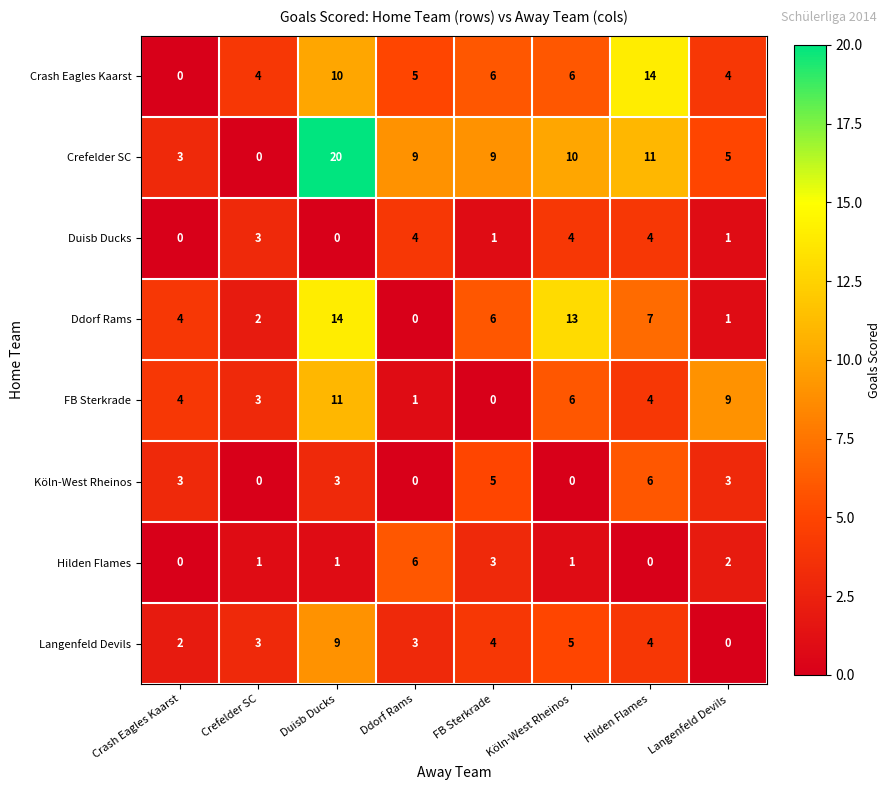

How many data points does each series have?

8